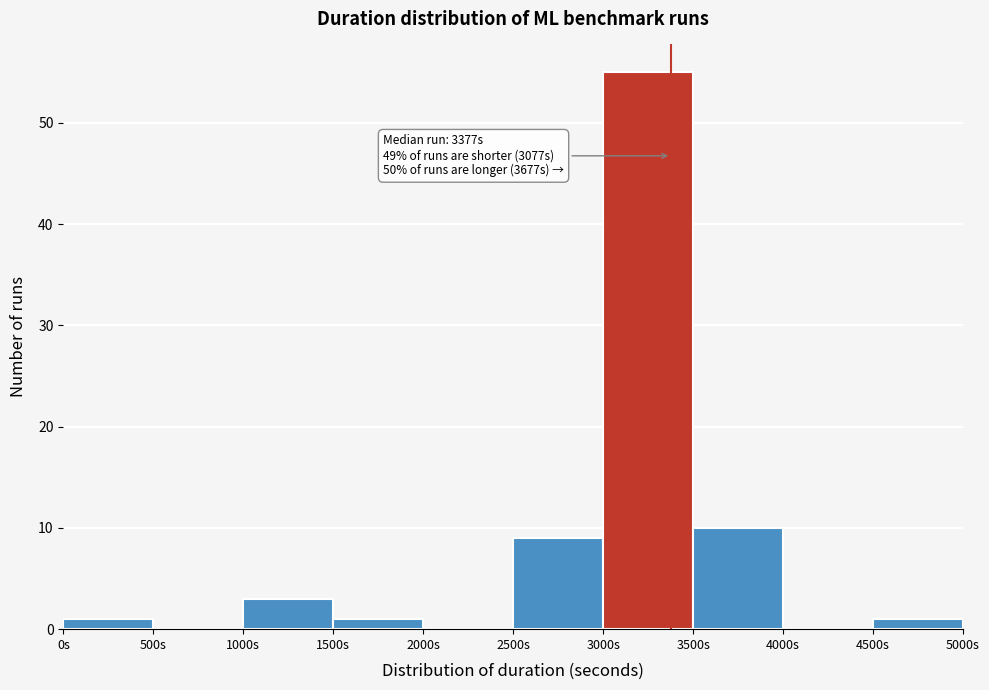

Which range on the x-axis has the tallest bar?

3000 to 3500